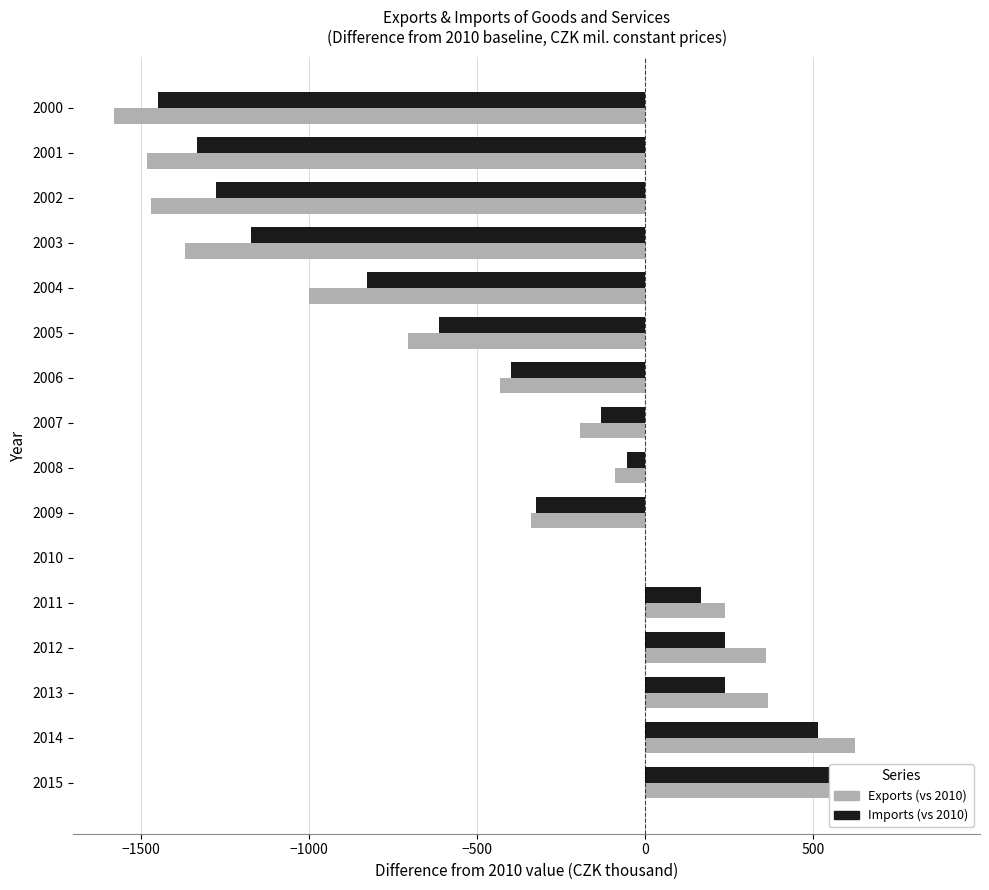

At which label is Exports (vs 2010) closest to -352?

2009